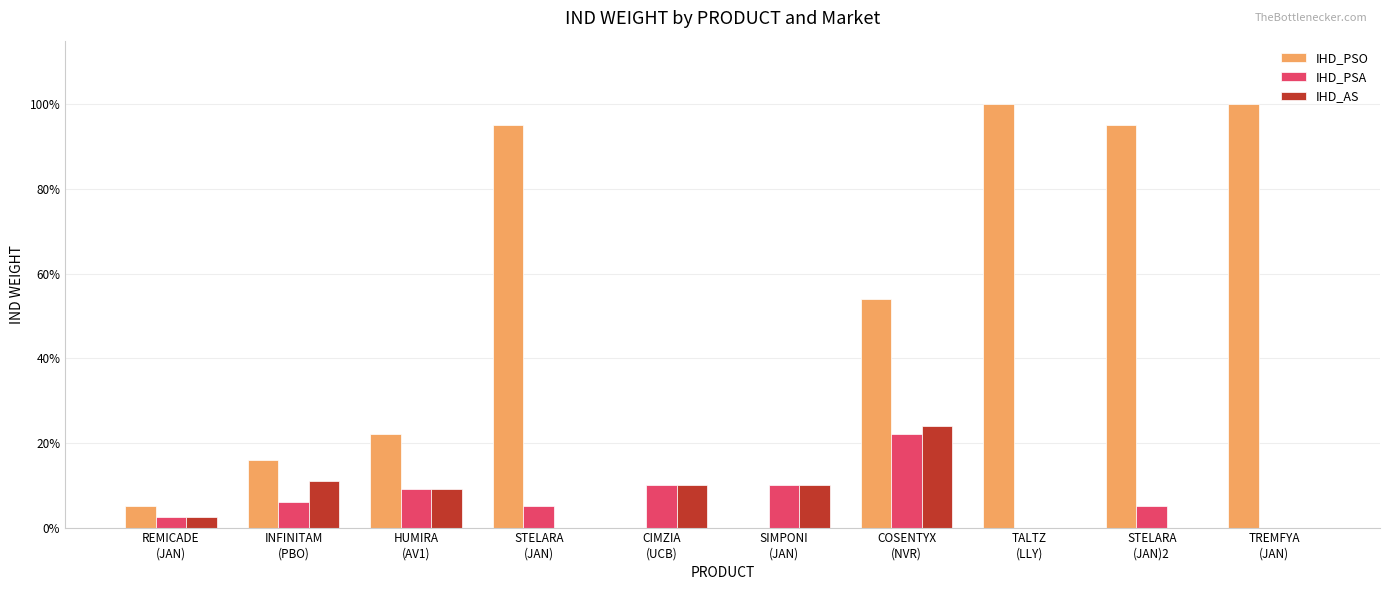

What is the highest value of the IHD_PSO series?

1.0